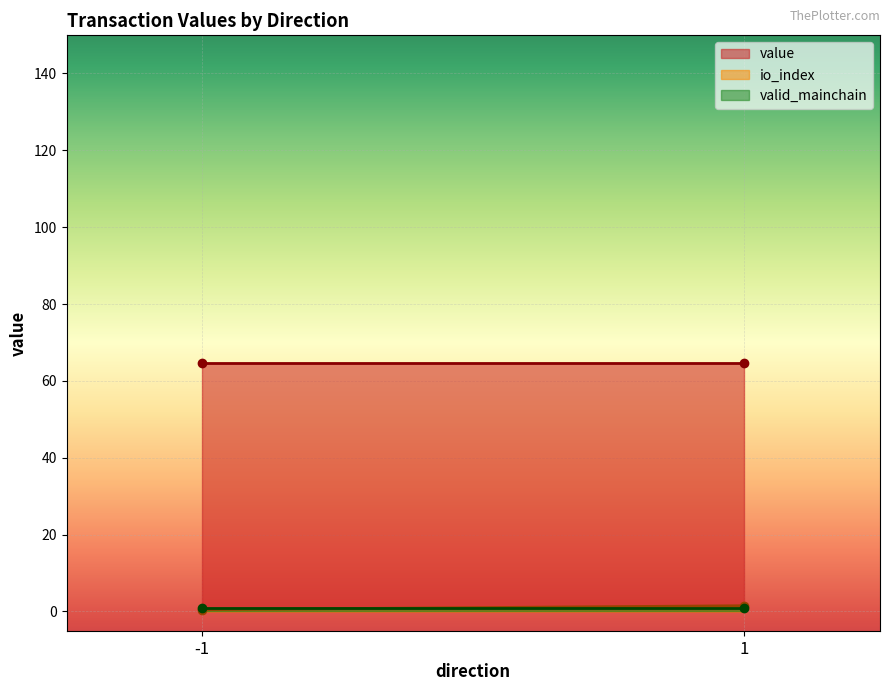

Does the chart display data point markers on the line(s)?

No